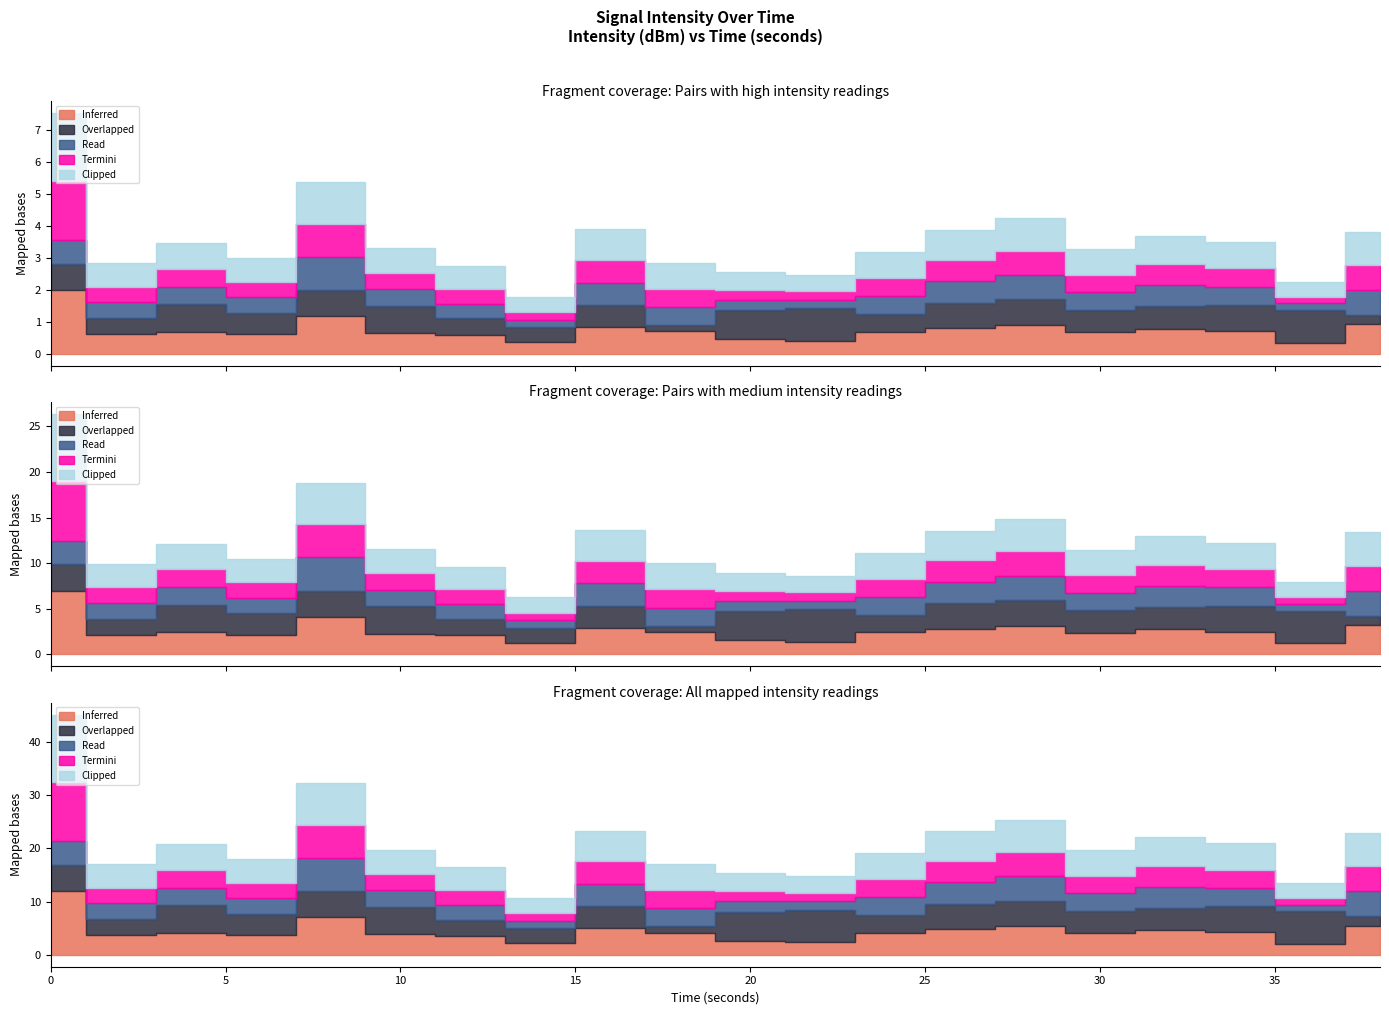

What is the difference between the maximum and minimum values in the Read series?

6.7